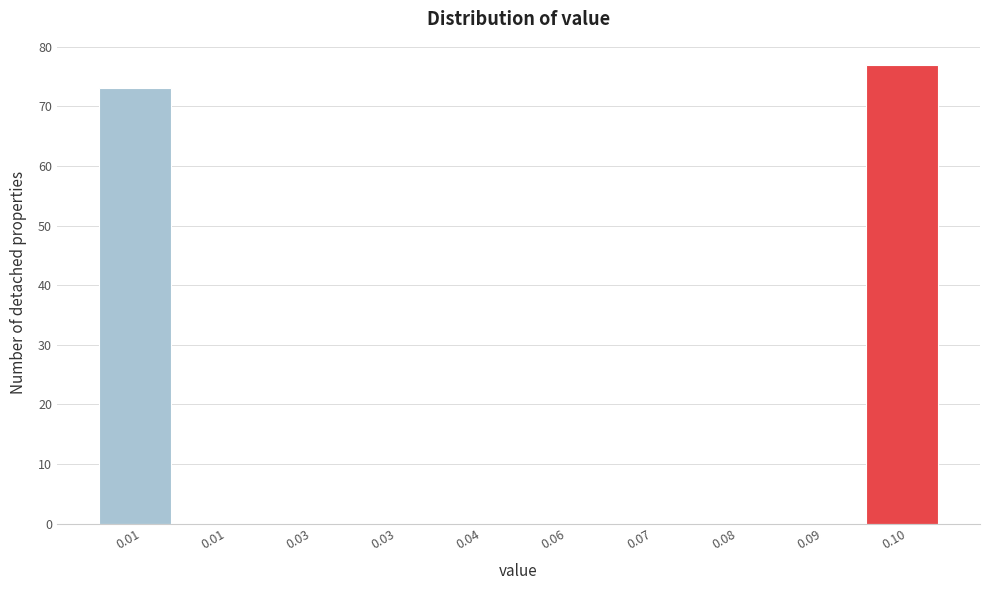

How many distinct data groups are displayed?

1